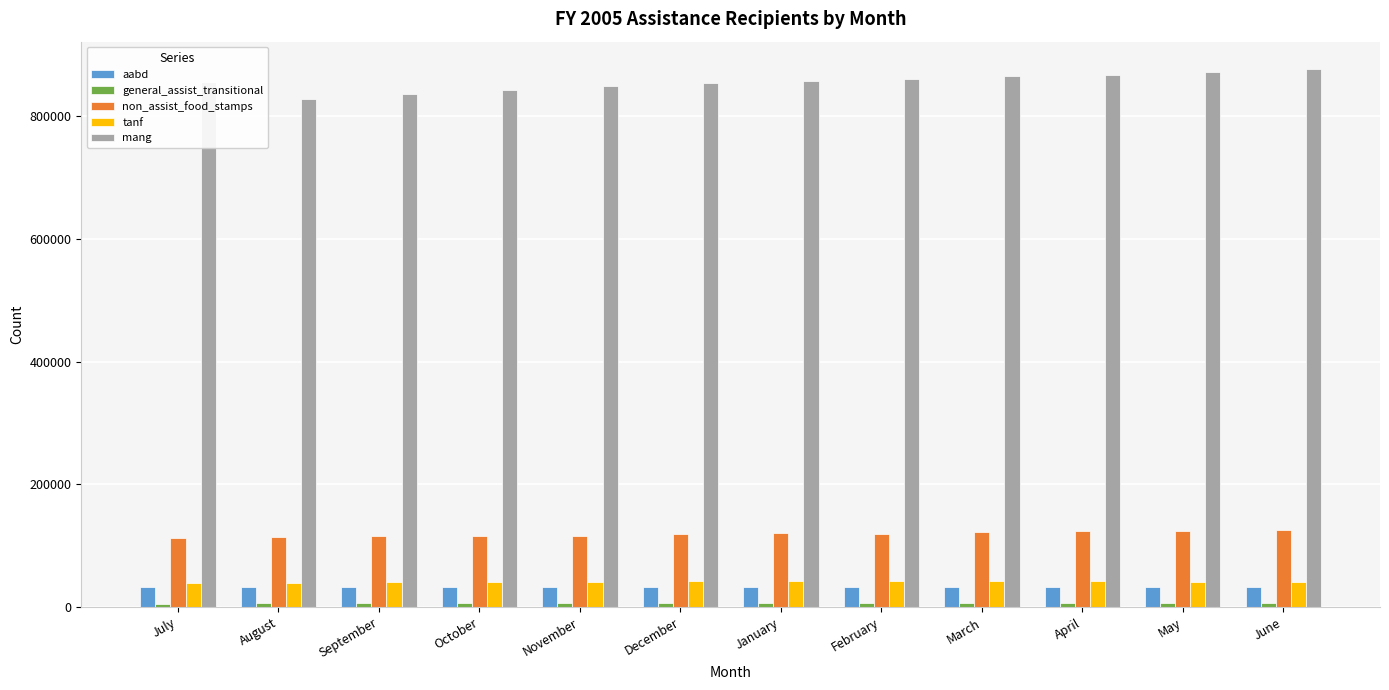

How many groups of bars are there?

12